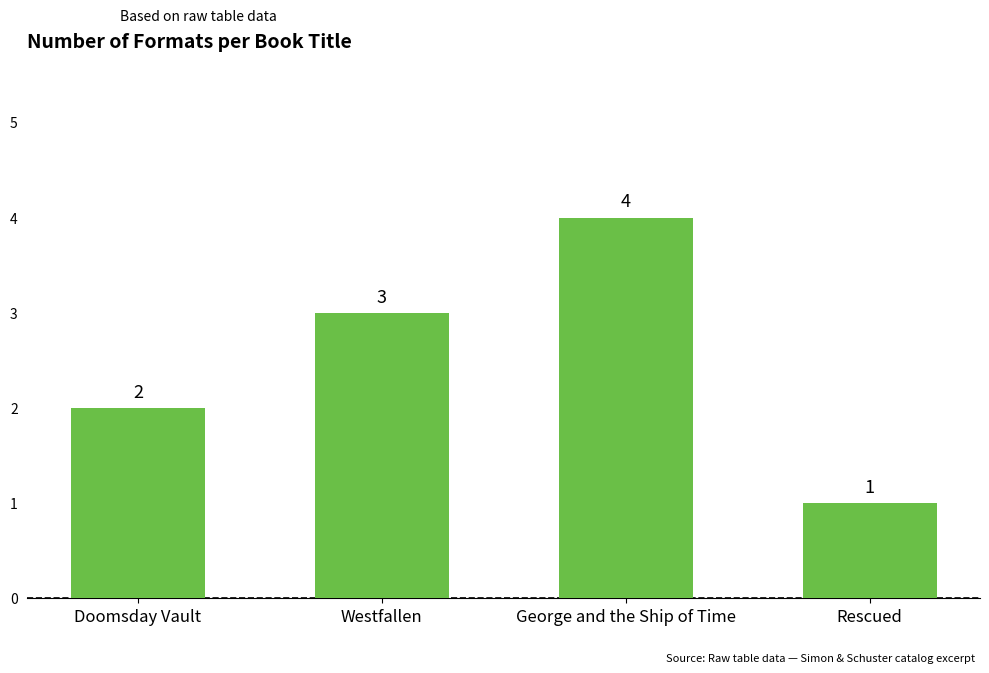

How many values are between 2 and 4?

3